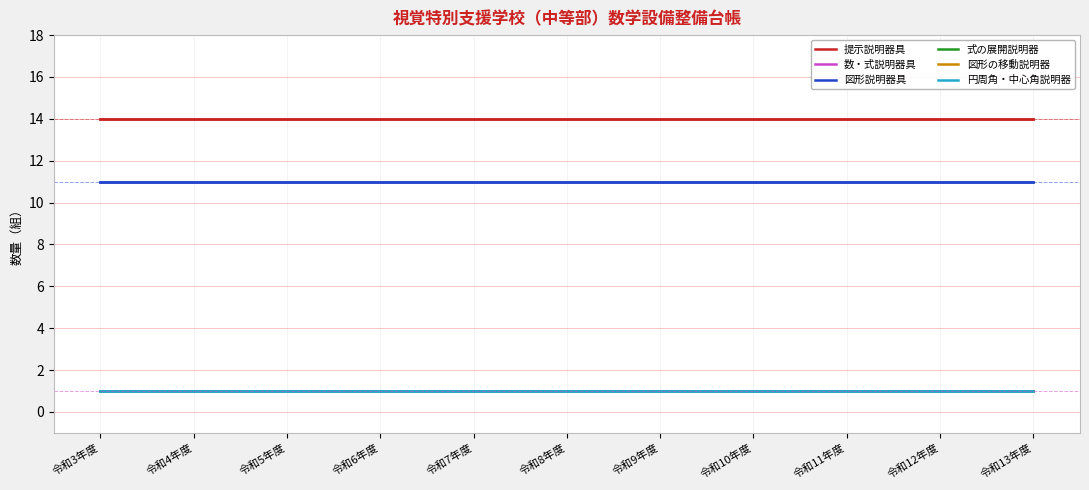

What is the difference between the highest and lowest values at 令和5年度?

13